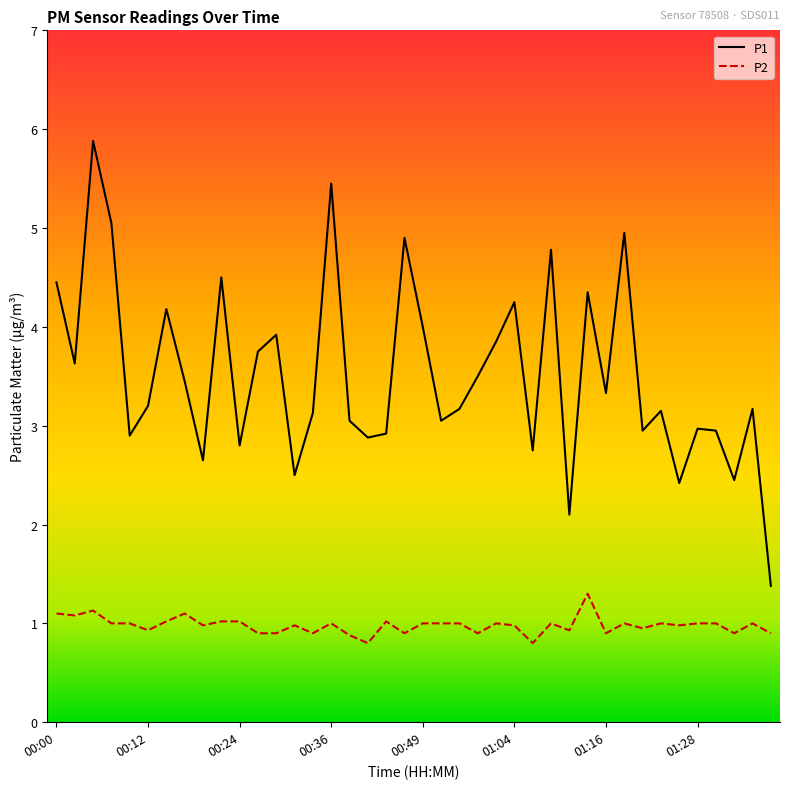

What is the minimum value shown in the chart?

0.8